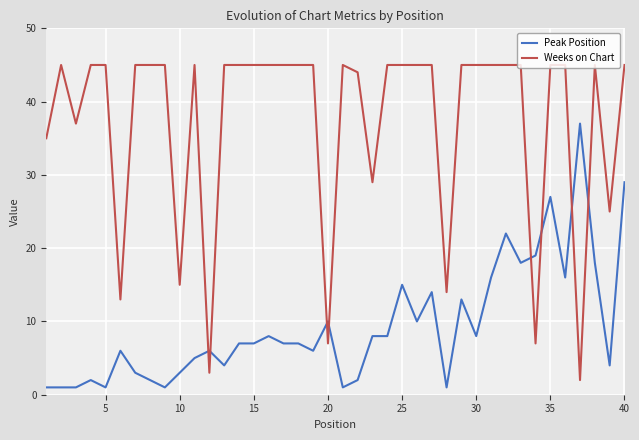

What is the sum of all Peak Position values?

374